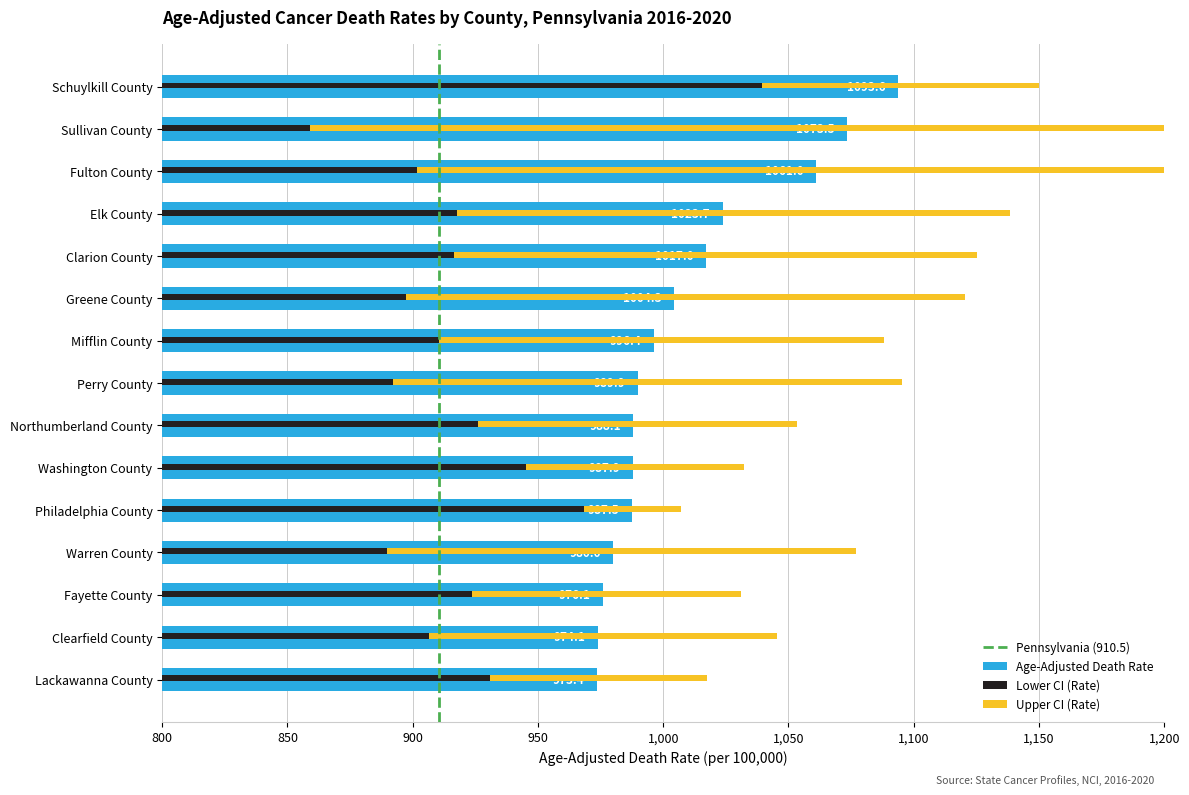

What is the total value across all series at Lackawanna County?

1904.4